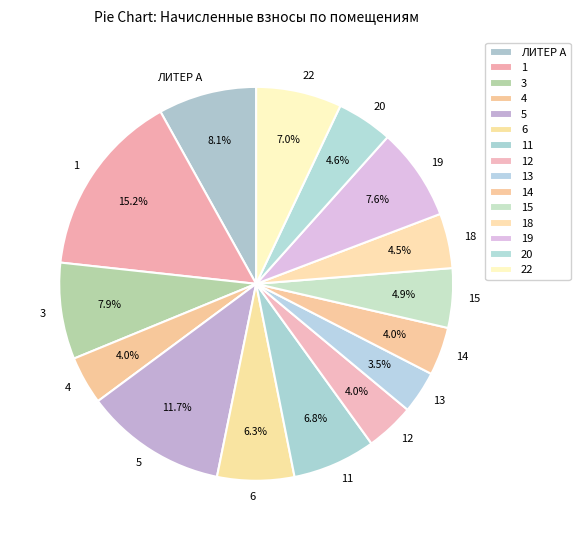

Approximately how many times larger is the value at 13 compared to 6?

0.6